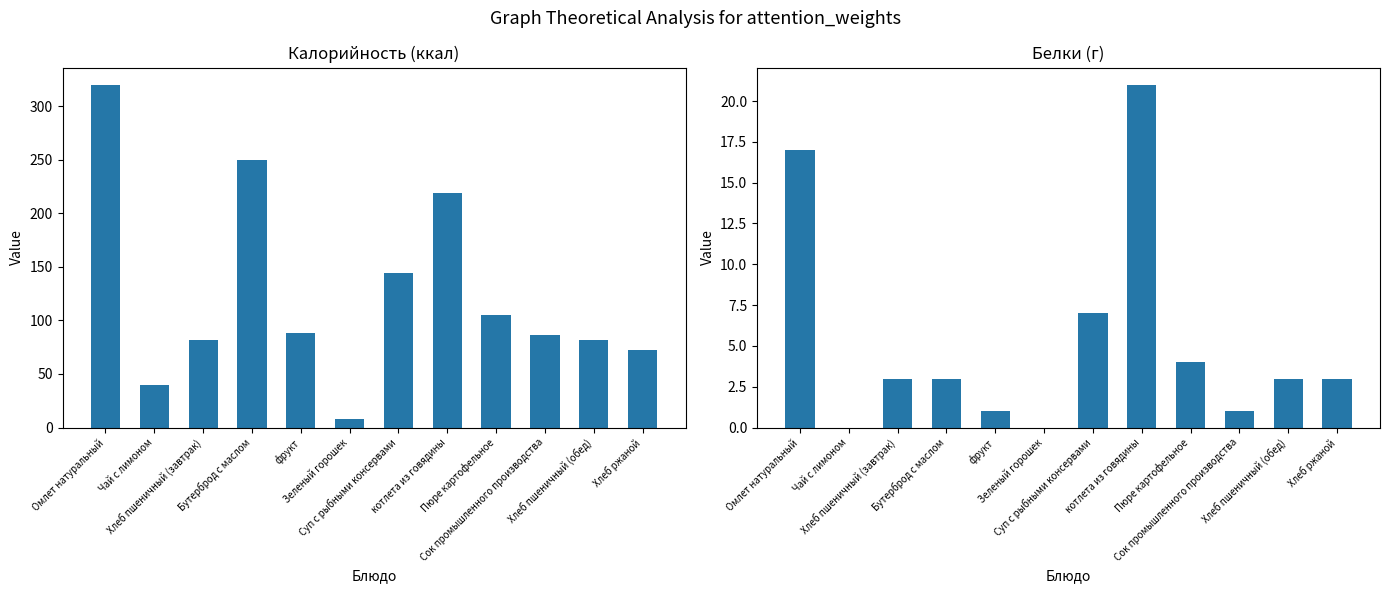

Where does the Калорийность series first go above 88?

Омлет натуральный